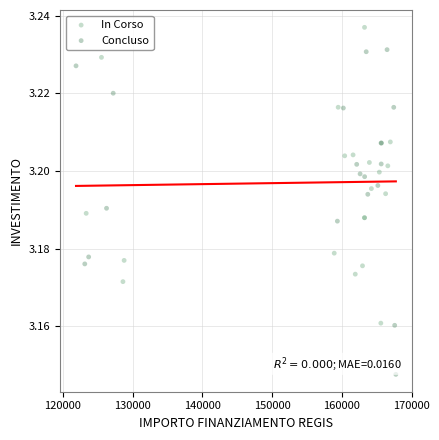

Which series contains the highest Y value?

In Corso